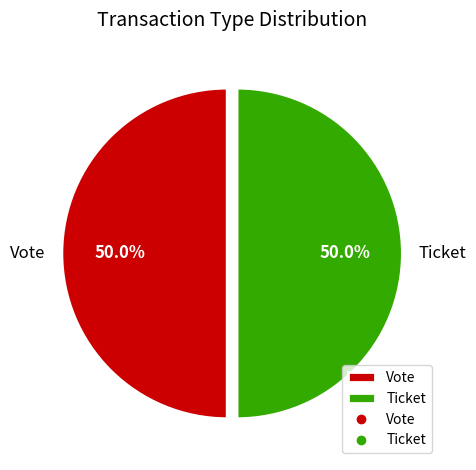

Approximately how many times larger is the value at Vote compared to Ticket?

1.0